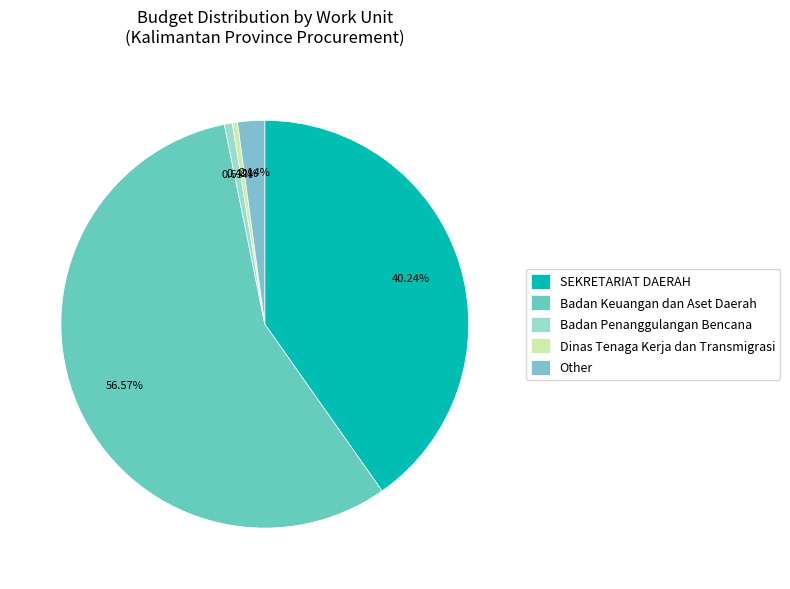

How many slices are in this pie chart?

5